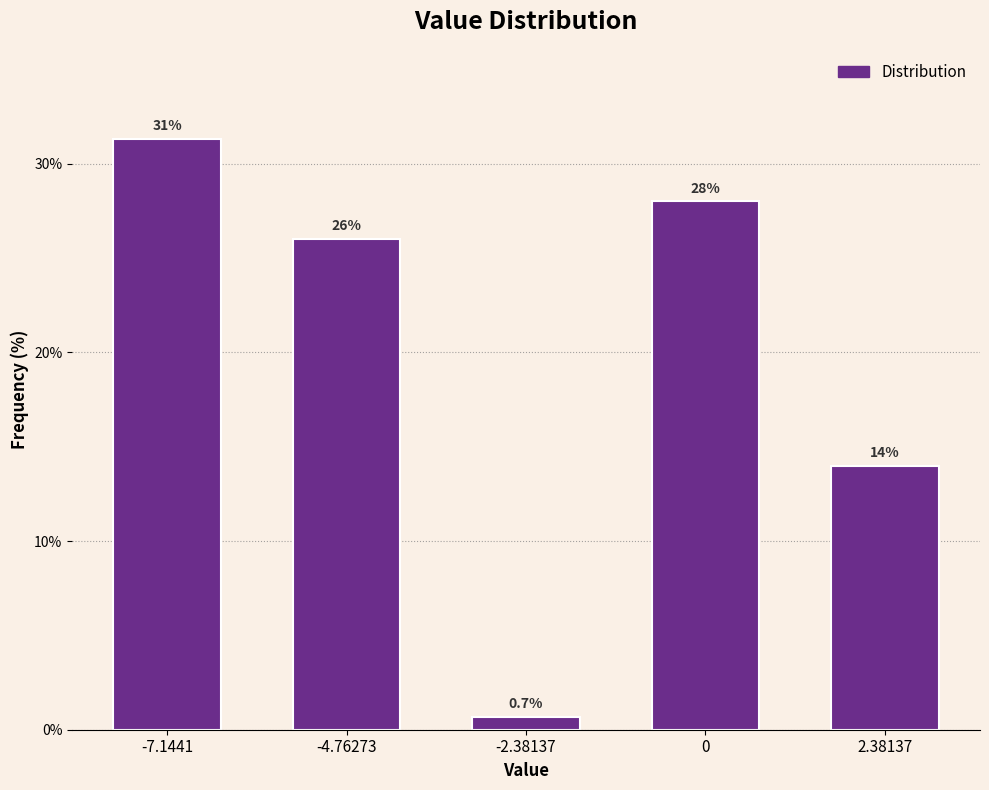

Reading left to right, list all the values displayed in this chart.

31.3	26.0	0.7	28.0	14.0